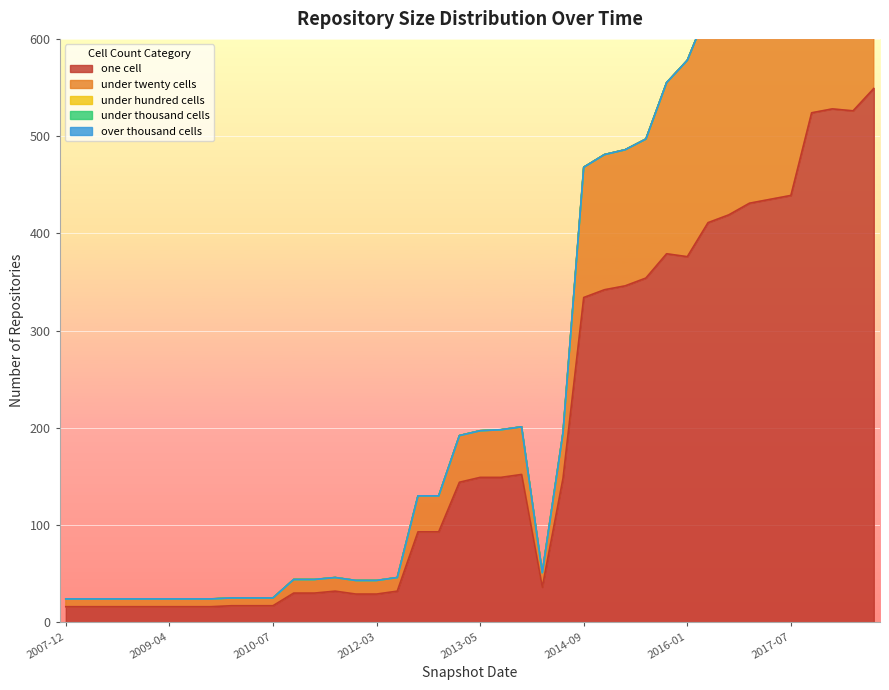

How many data points in one_cell are less than 144?

20